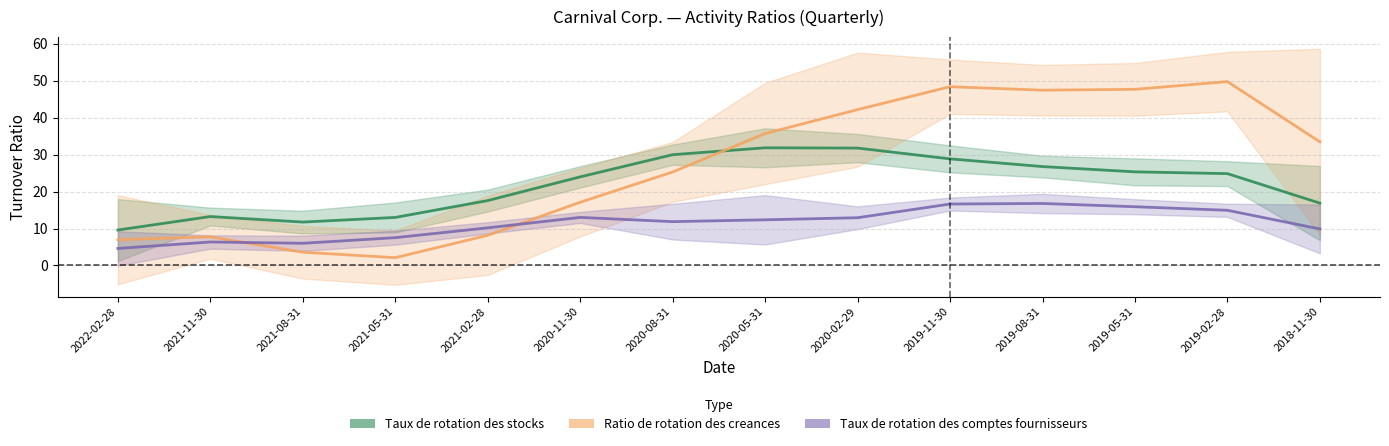

The Taux de rotation des stocks series shows 16.9 at 2021-02-28. True or false?

True